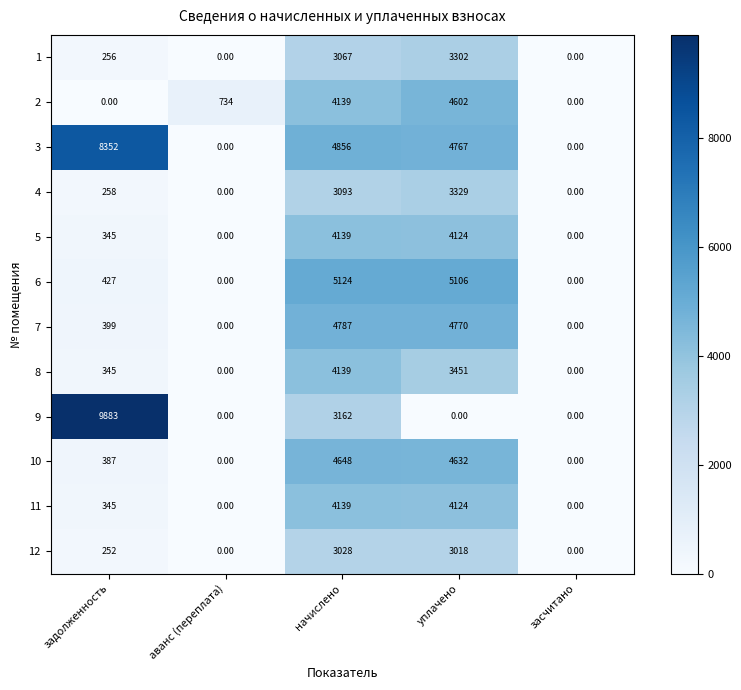

Count the number of data series in this chart.

12